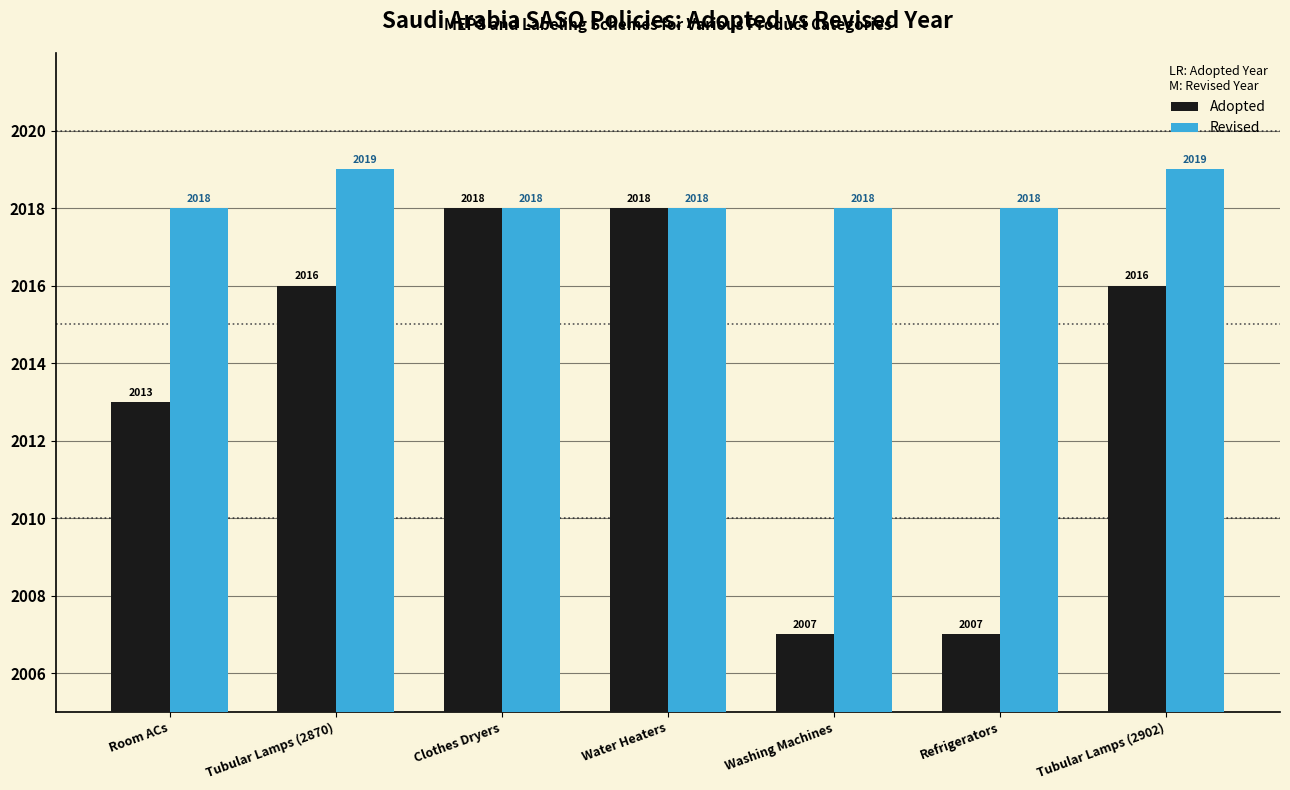

What is the average value of the Adopted series?

2014